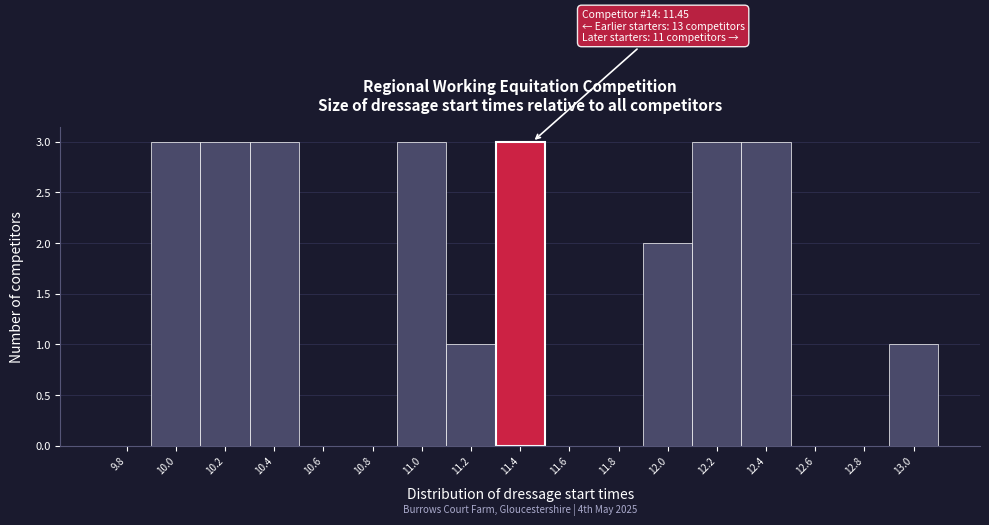

Reading right to left, what are all the values shown in this chart?

13.0=1	12.8=0	12.6=0	12.4=3	12.2=3	12.0=2	11.8=0	11.6=0	11.4=3	11.2=1	11.0=3	10.8=0	10.6=0	10.4=3	10.2=3	10.0=3	9.8=0